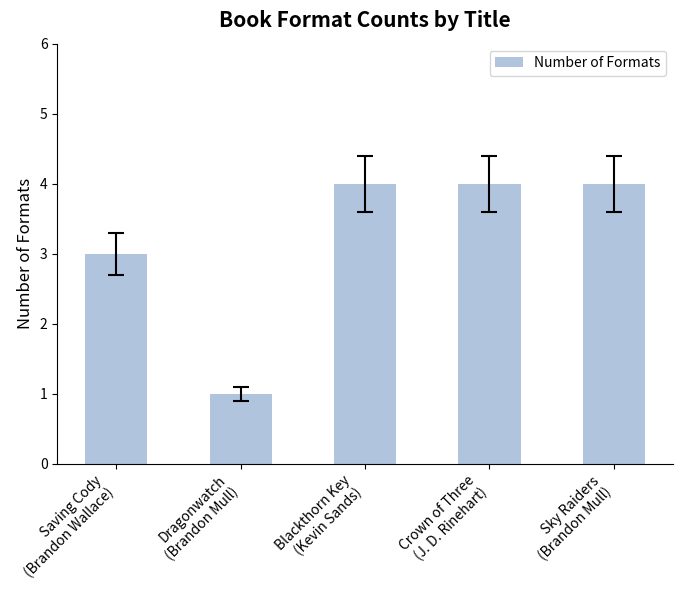

What is the label of the 4th bar from the left?

Crown of Three
(J. D. Rinehart)